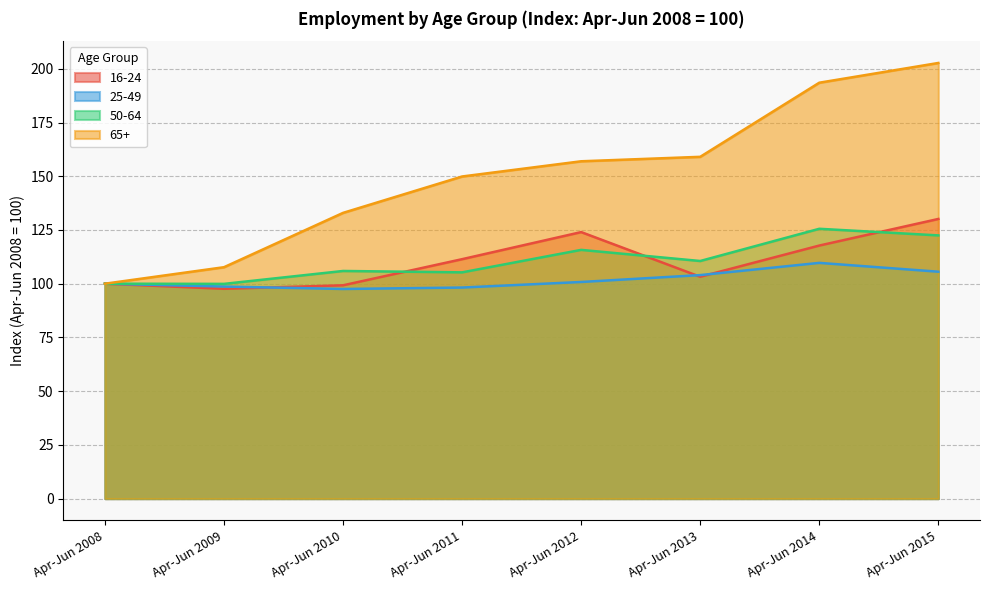

At which label does 25-49 first exceed 100?

Apr-Jun 2012